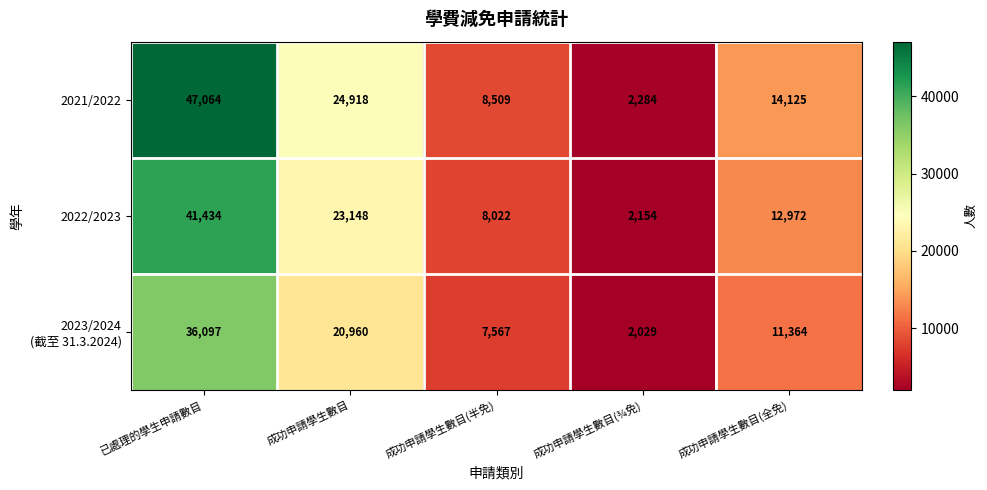

At which label is 2022/2023 closest to 21794?

成功申請學生數目